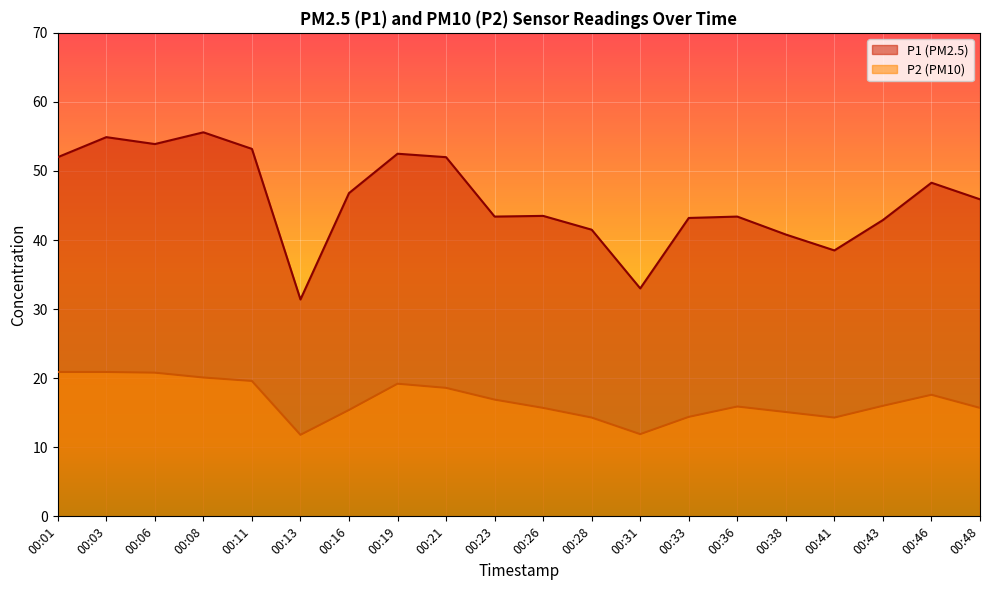

What is the difference between the P1 values at 00:48 and 00:26?

2.4